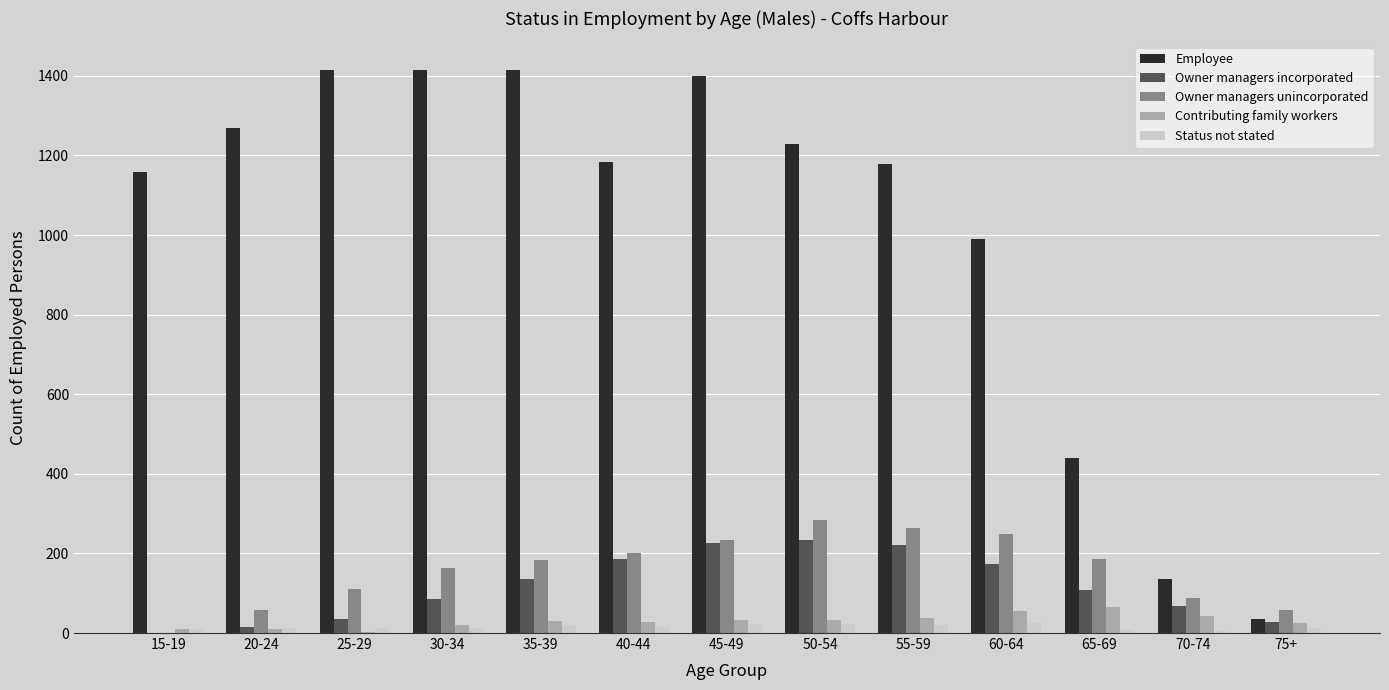

Is the value of Contributing family workers at 50-54 greater than the value of Status not stated at 65-69?

Yes